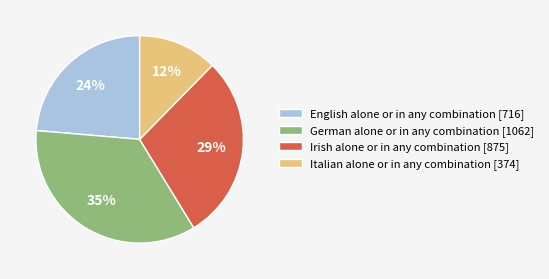

Is there a majority slice in this chart?

No